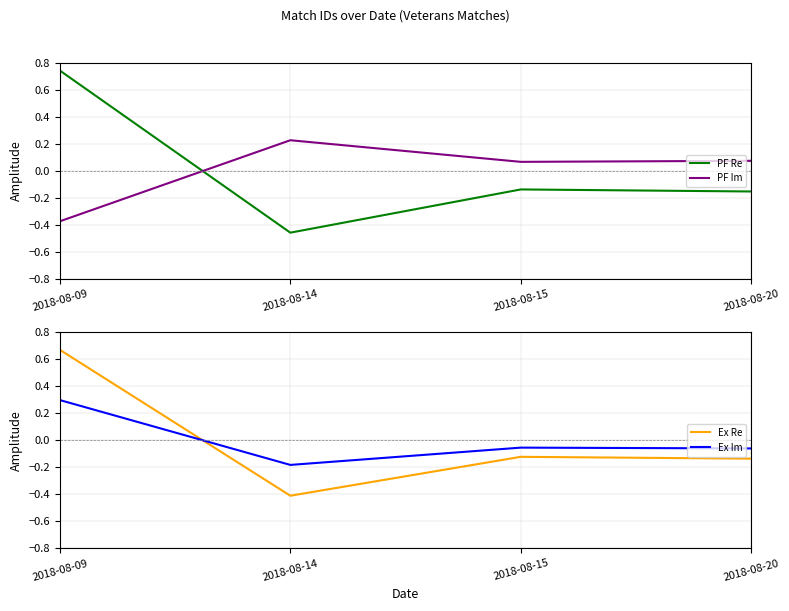

What is the highest value of the Ex Re series?

0.7